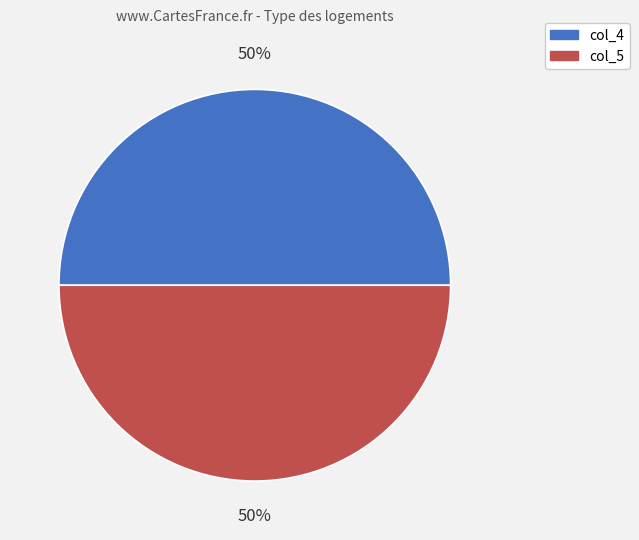

Is the sum of col_4 and col_5 greater than half?

Yes